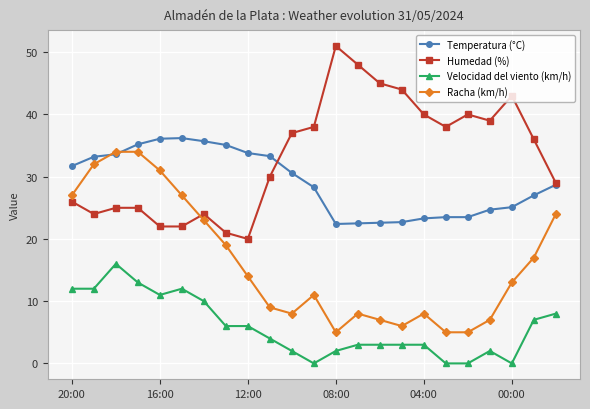

True or false: Temperatura (°C) has more than 0 interior local peaks.

True